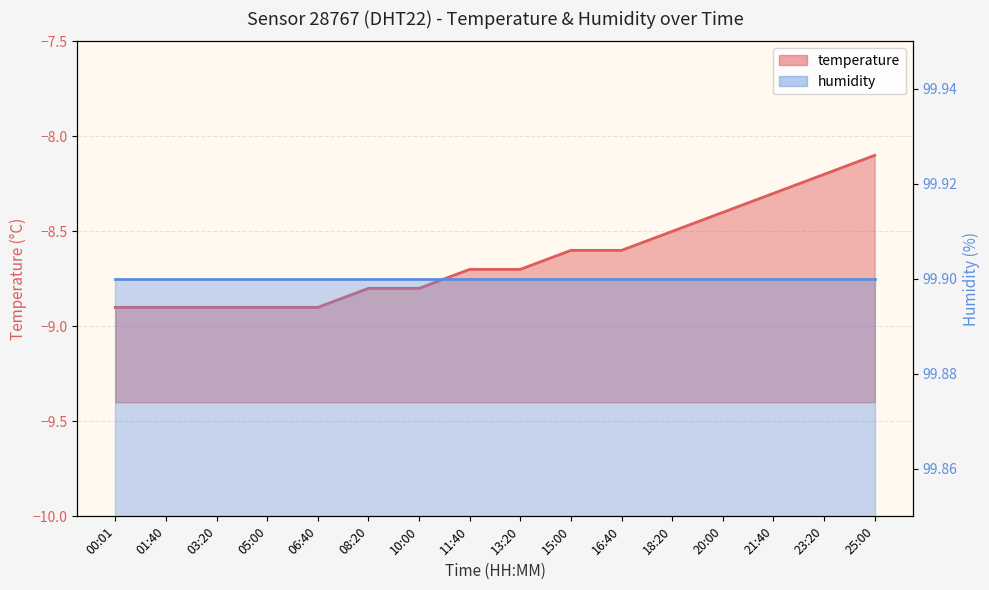

What is the change in value from 20:00 to 25:00?

+0.3